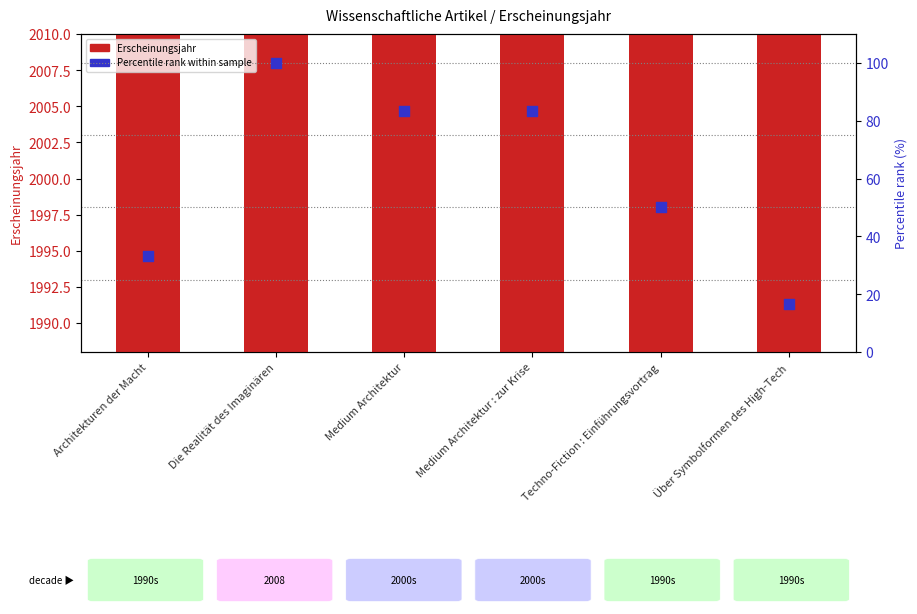

Which series reaches the maximum Y coordinate?

Erscheinungsjahr